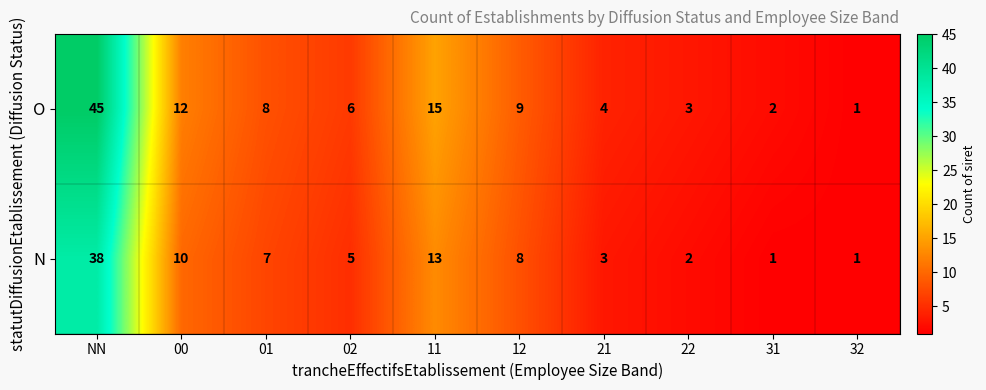

Reading right to left, transcribe all the data shown in this chart.

O: 1	2	3	4	9	15	6	8	12	45
N: 1	1	2	3	8	13	5	7	10	38